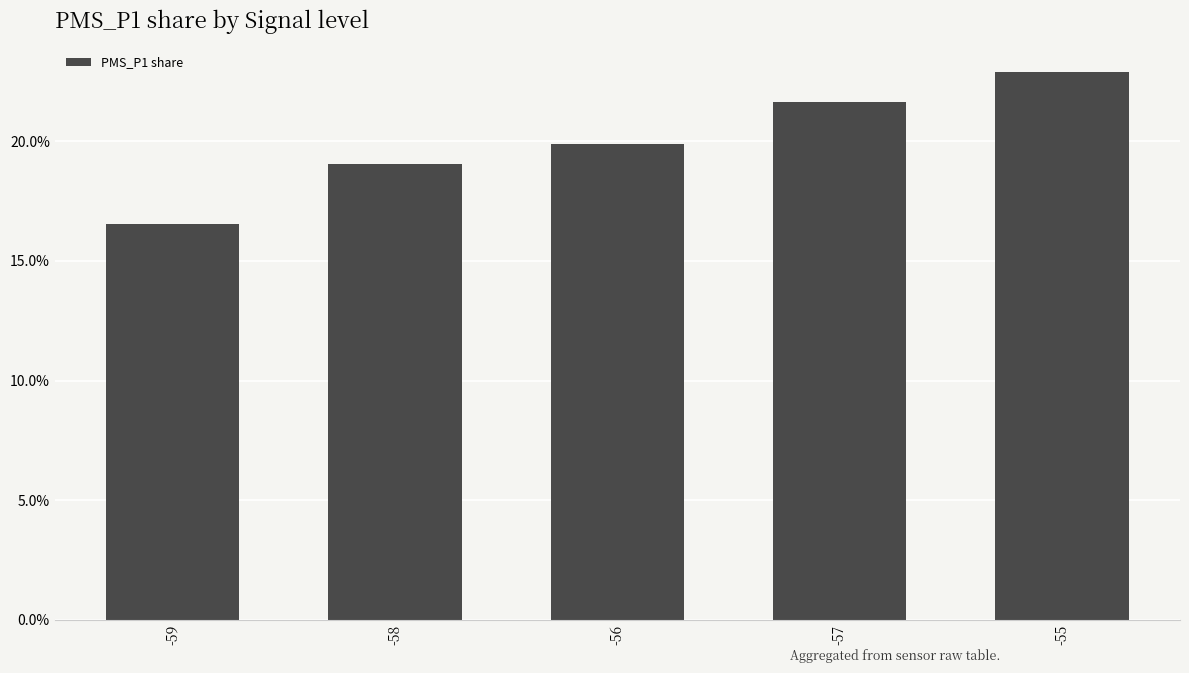

Where is the data nearest to the value 0?

-59